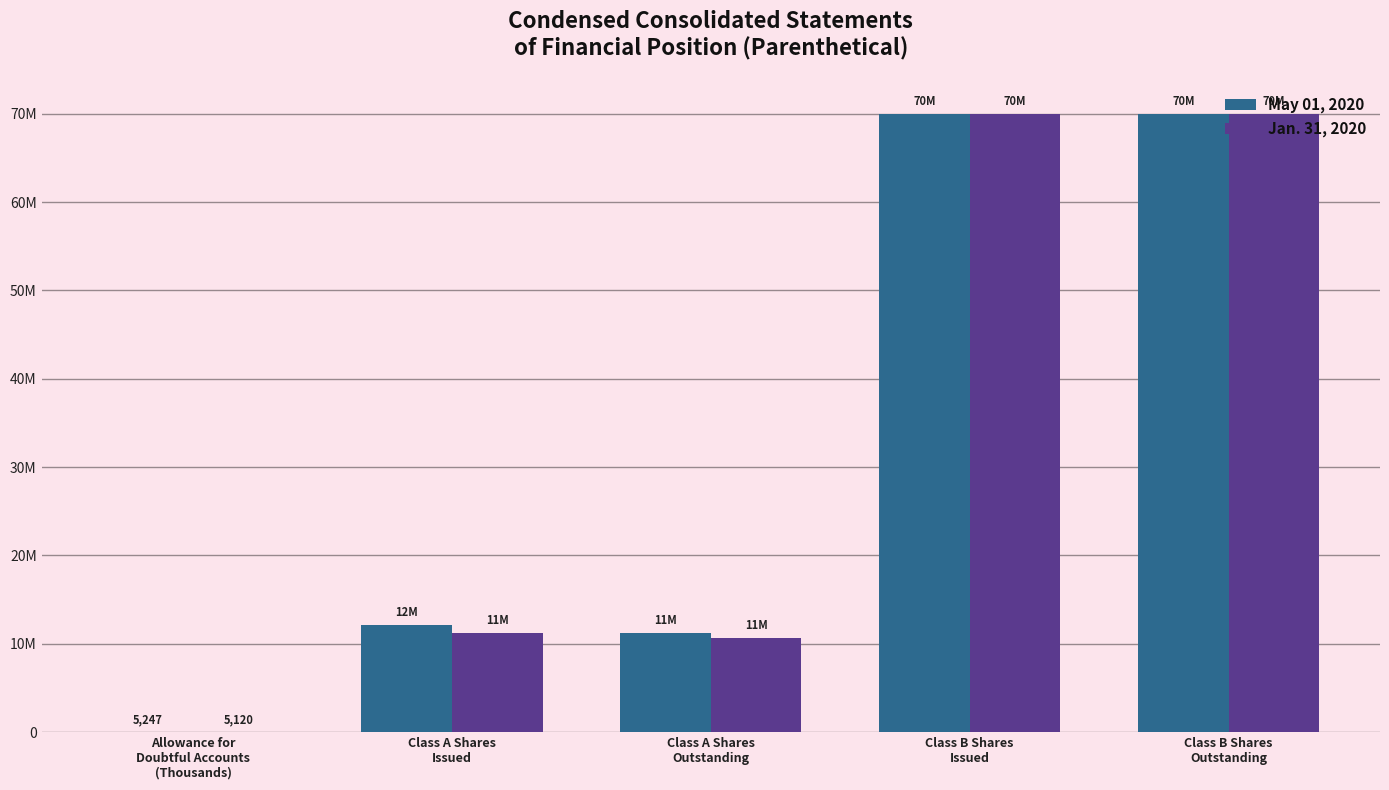

What are all the series names shown in the legend?

May 01, 2020, Jan. 31, 2020